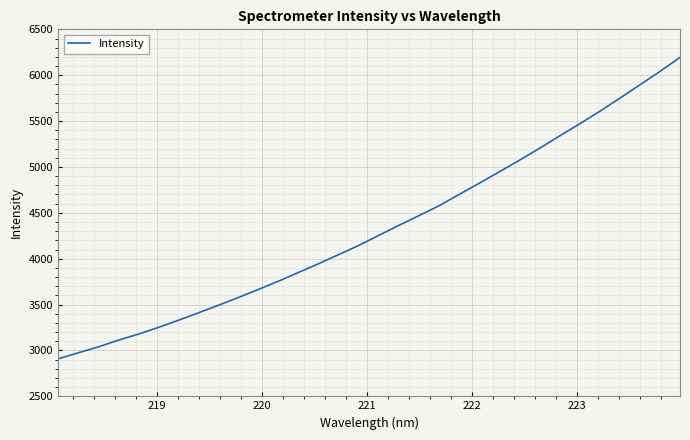

What is the difference between the maximum and minimum values?

3285.5